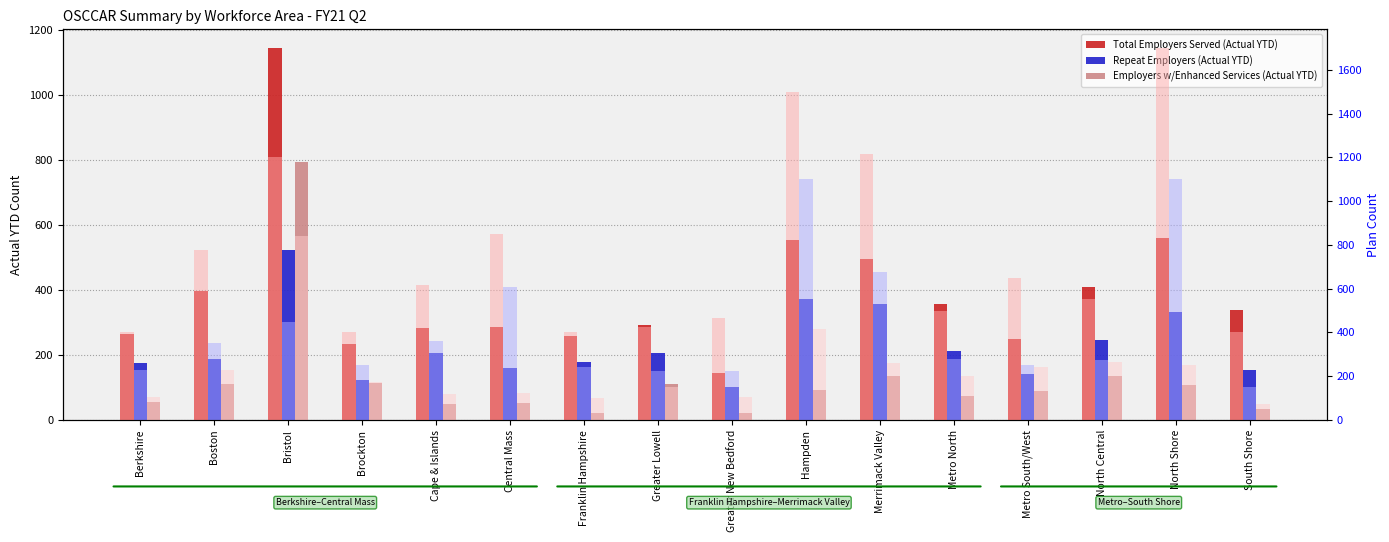

At how many categories does at least one series exceed 566?

8